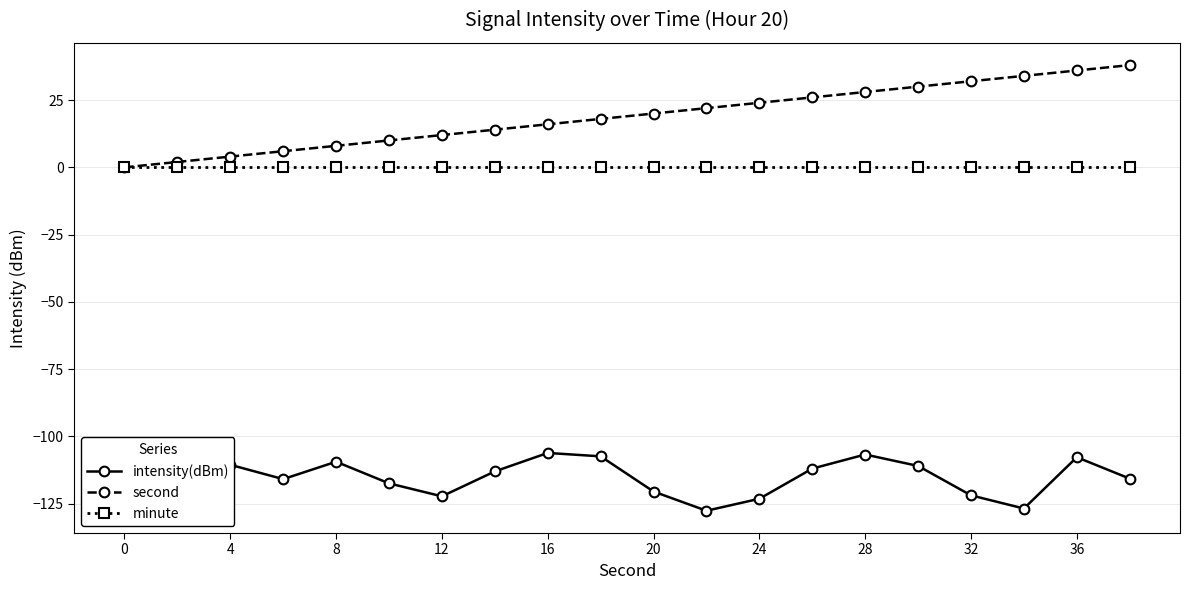

Which series has the largest total across all categories?

second